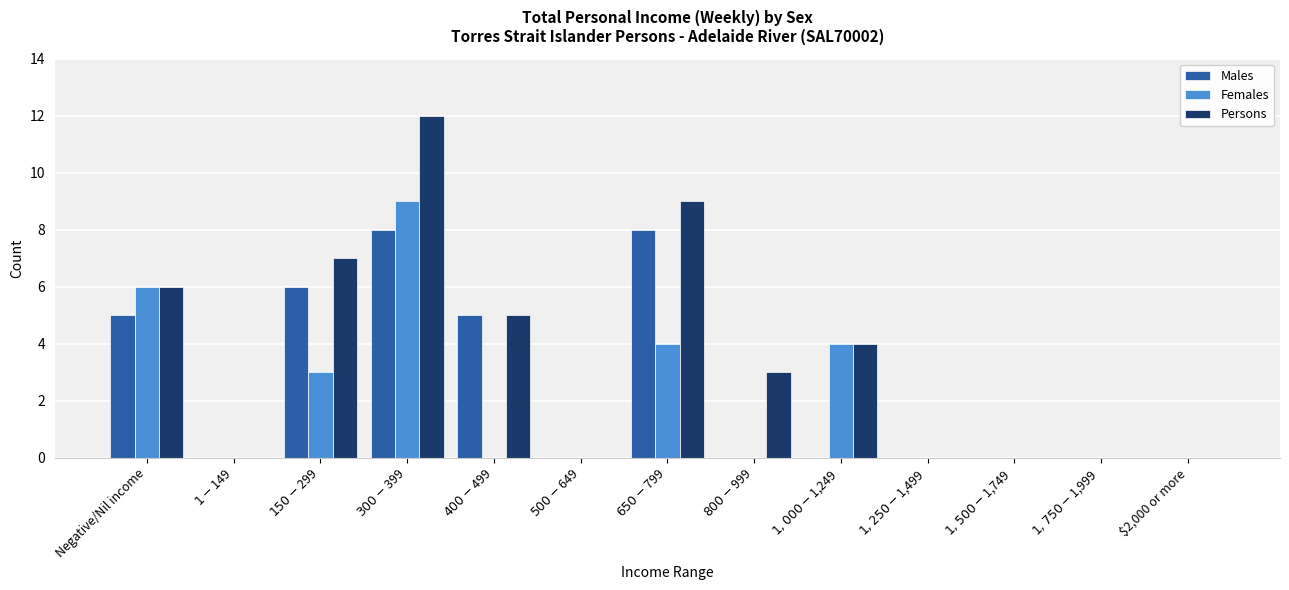

What is the maximum value for Persons?

12